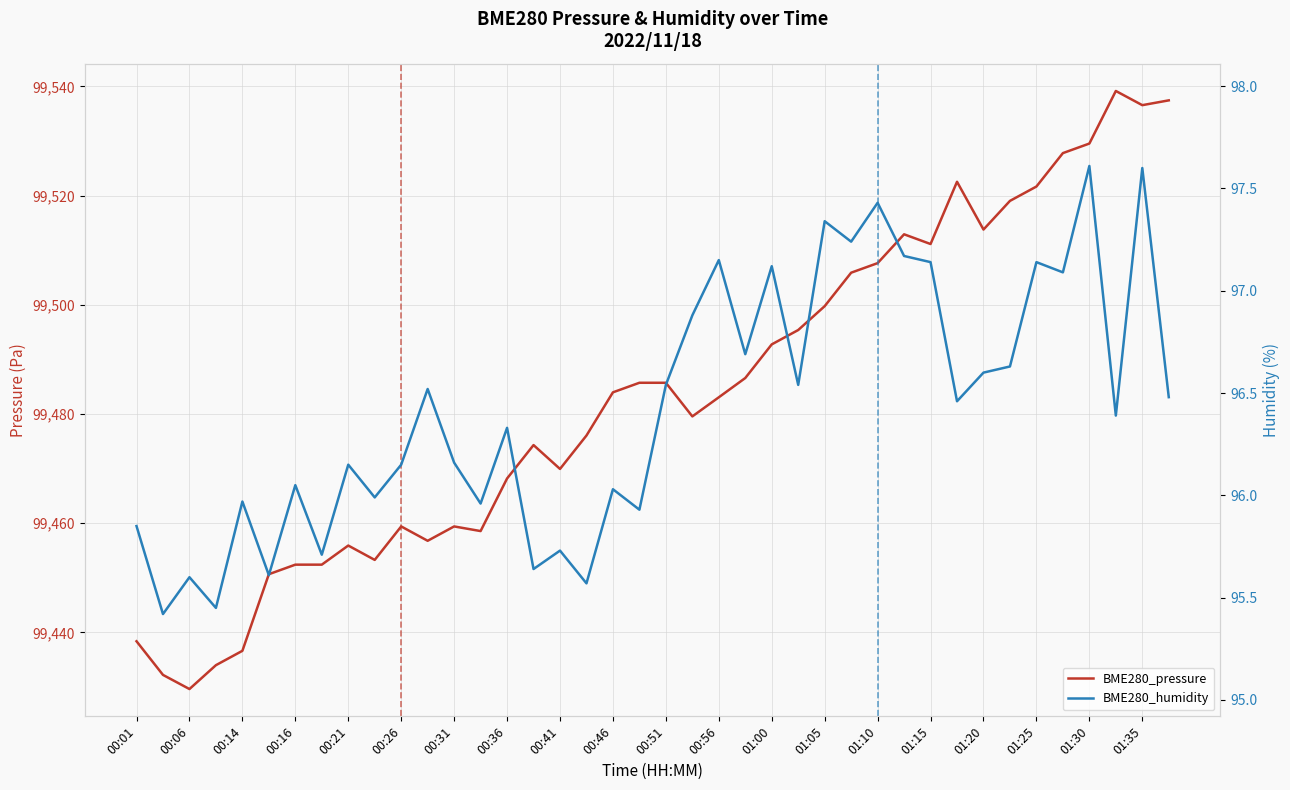

How many data points in BME280_pressure are above 99483?

21